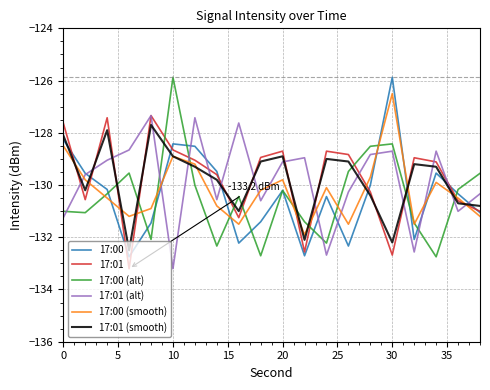

What is the minimum value shown in the chart?

-133.2